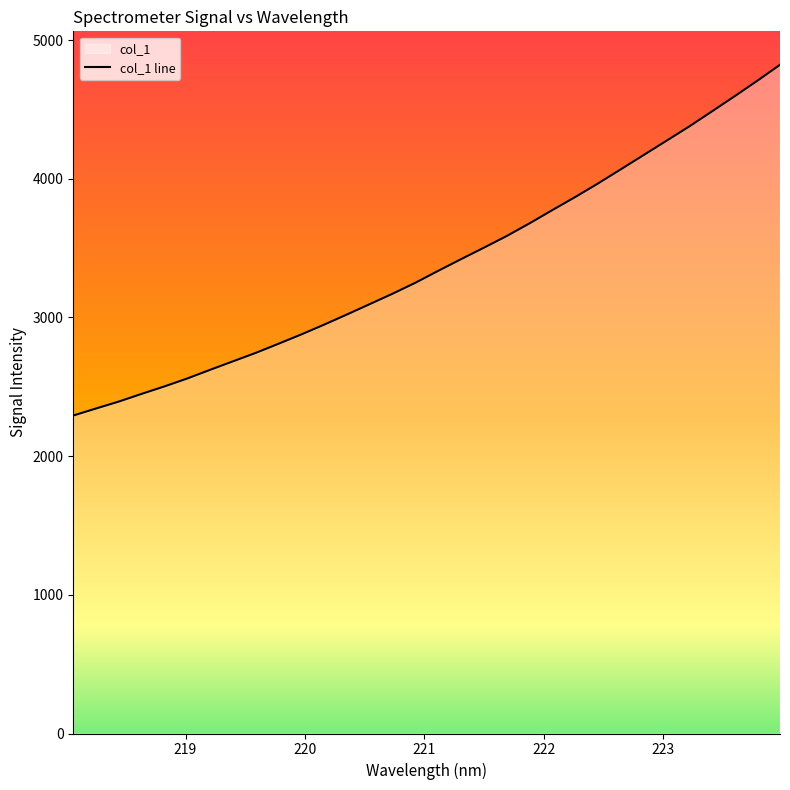

What is the maximum value shown in the chart?

4822.3